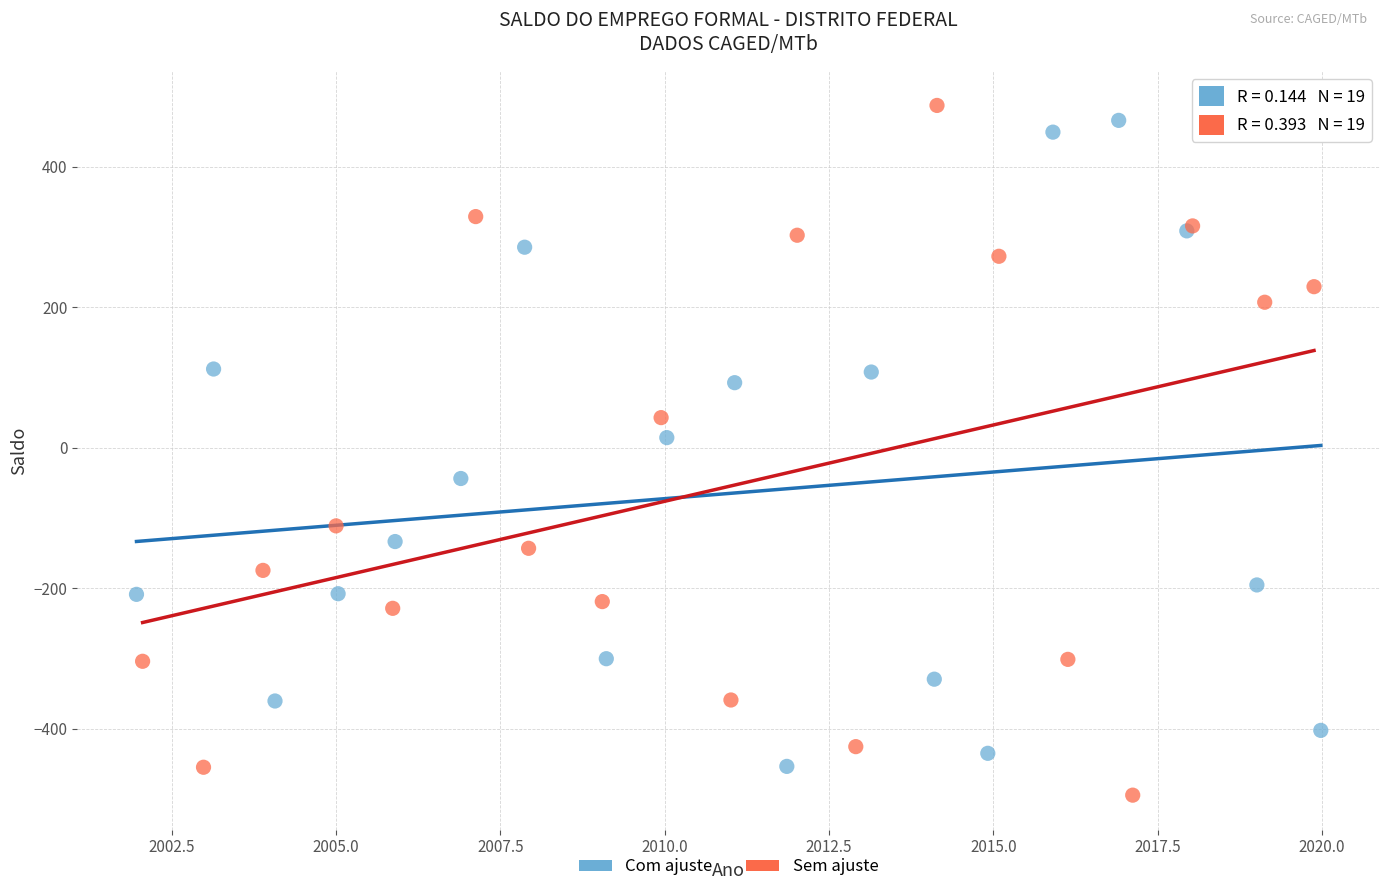

What are all the series names shown in the legend?

Com ajuste, Sem ajuste